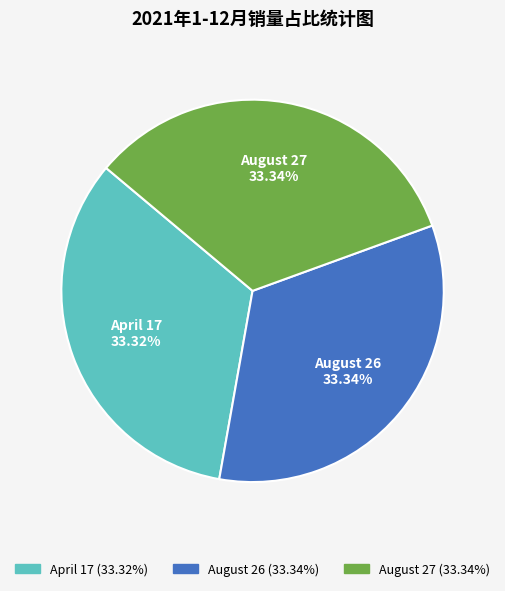

Does any single category account for the majority?

No